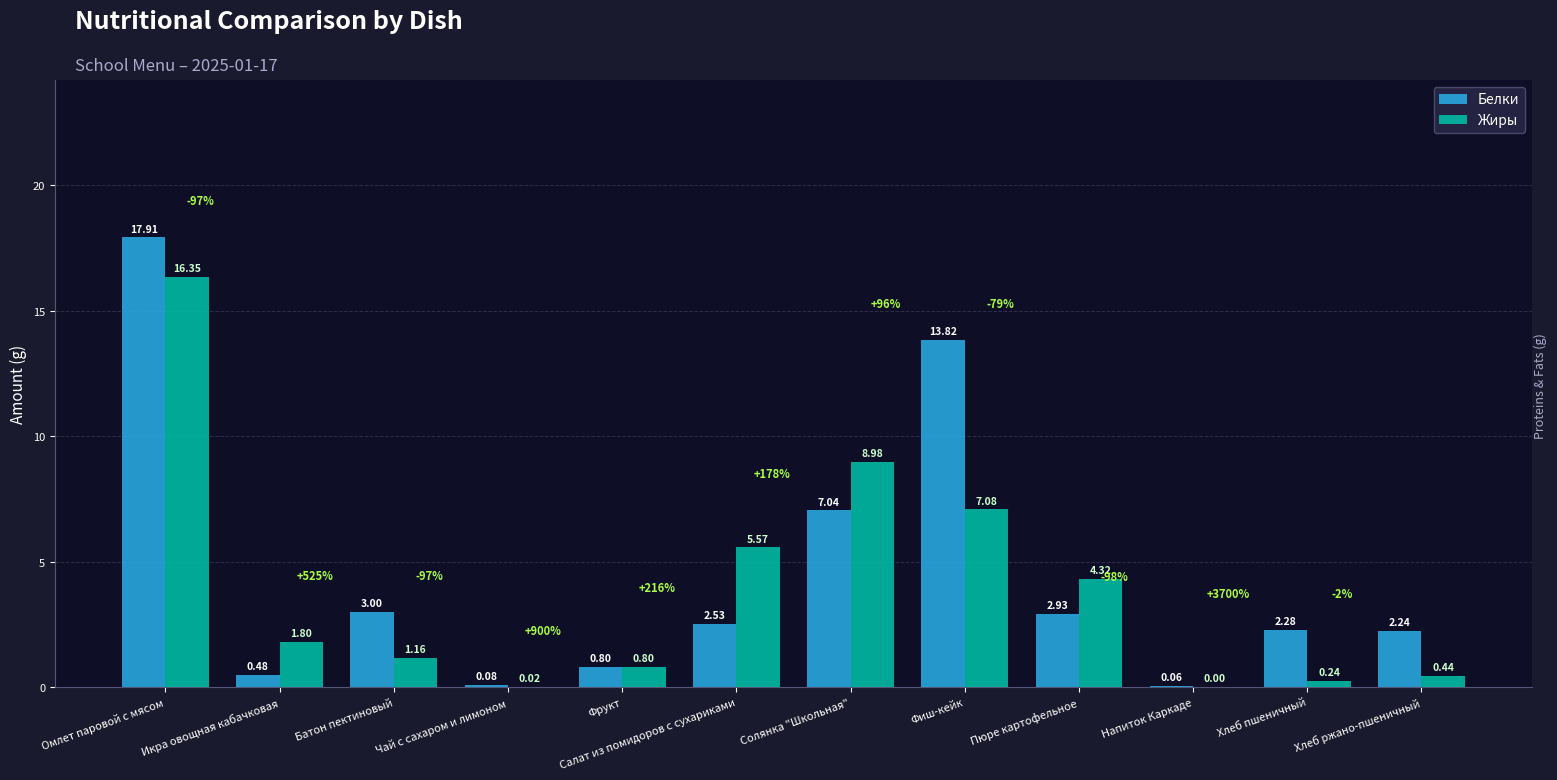

How many distinct data groups are displayed?

2